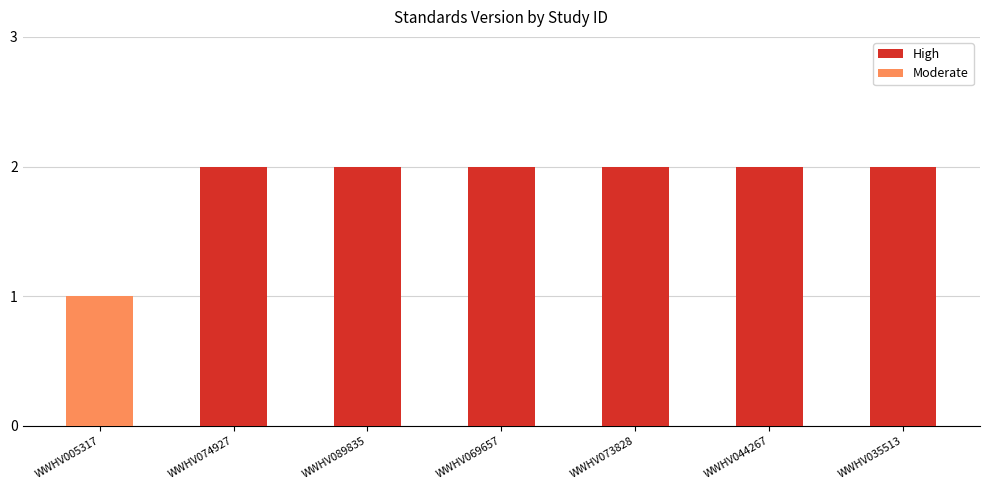

Approximately how many times larger is the value at WWHV073828 compared to WWHV035513?

1.0